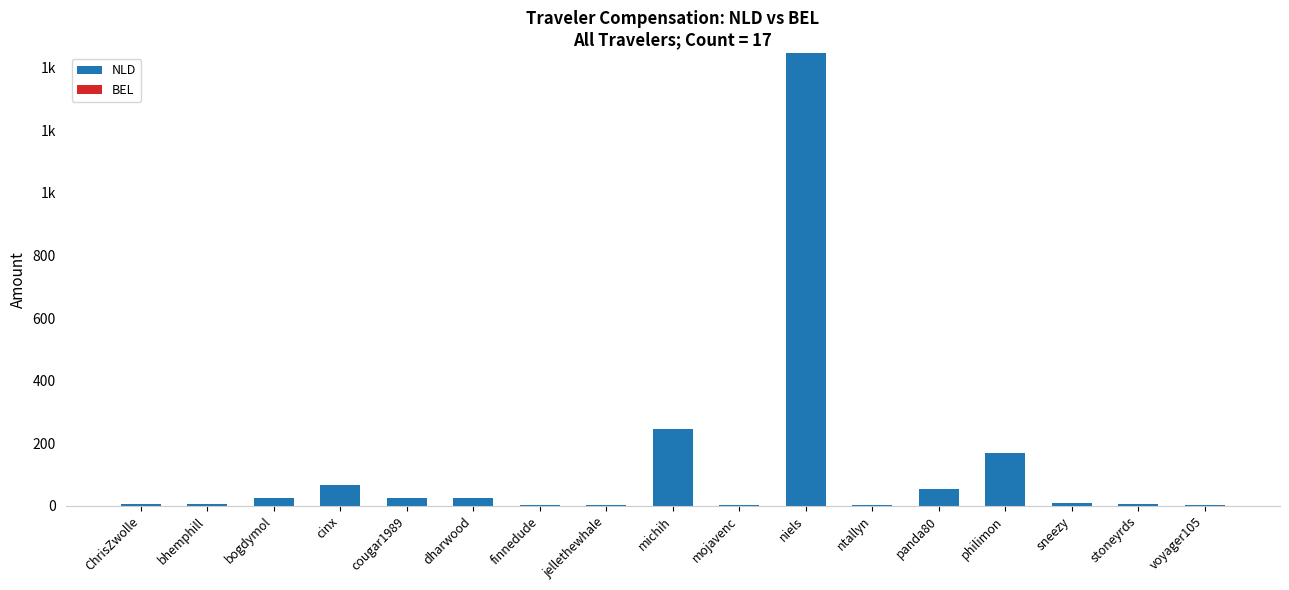

Rank the series by their average value, from lowest to highest.

BEL, NLD